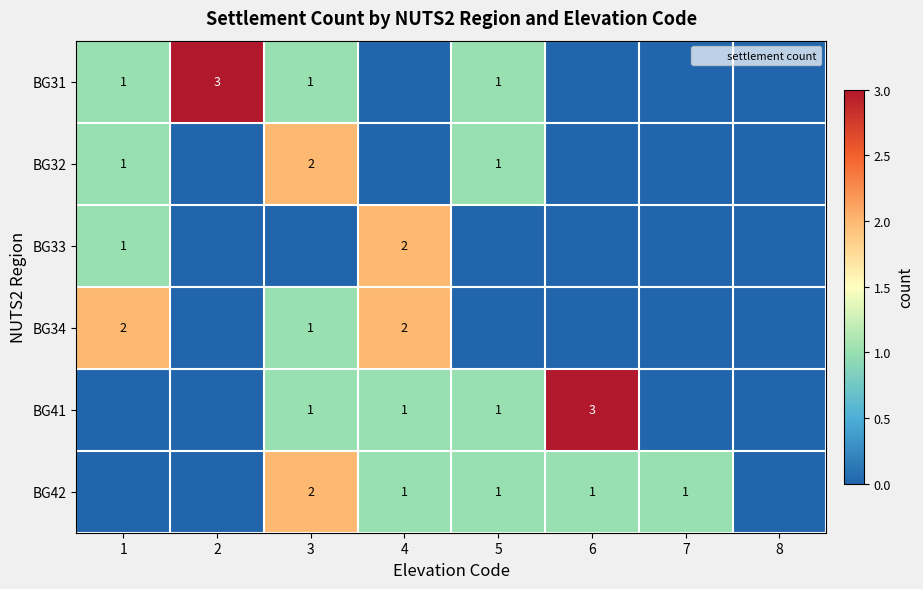

What is the total value across all series at 2?

3